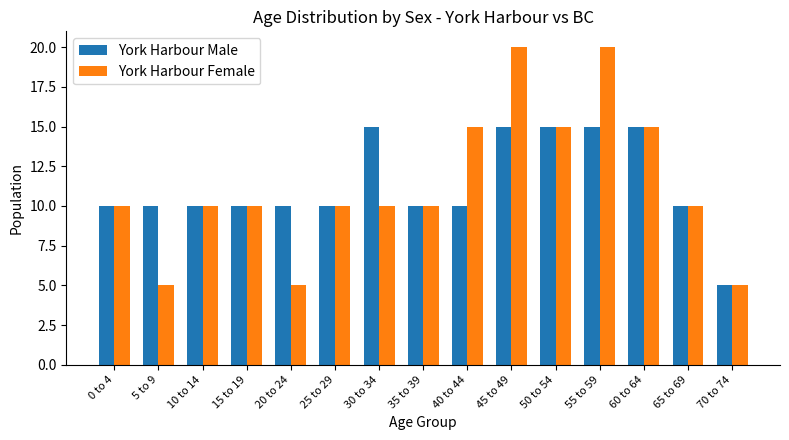

What are all the series names shown in the legend?

York Harbour Male, York Harbour Female